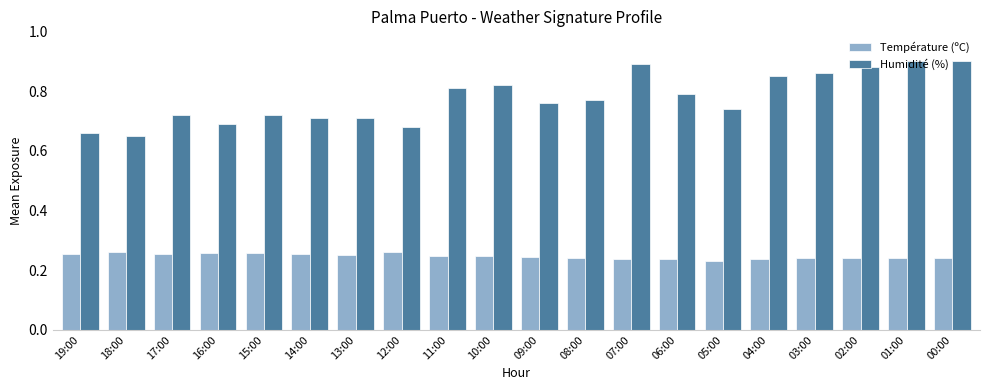

How many Température (ºC) values are between 0 and 1?

20